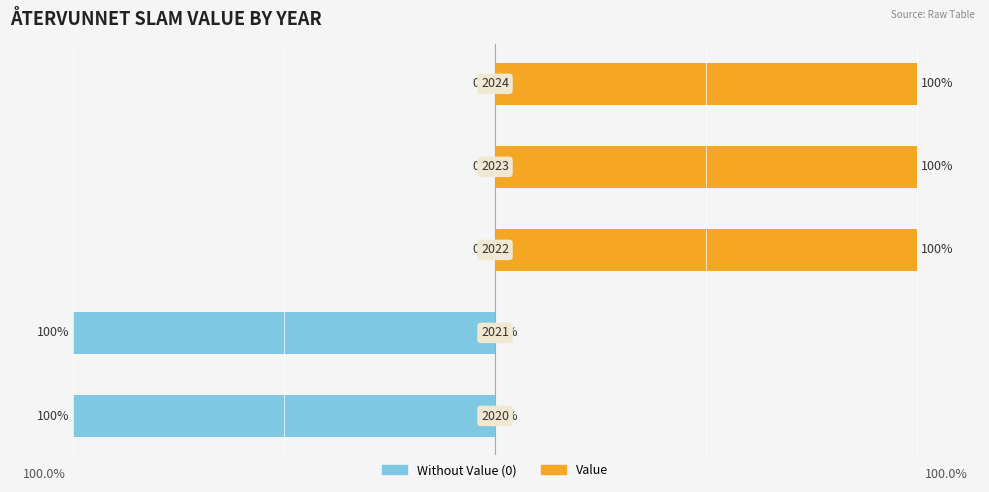

How many bars are there in total?

10